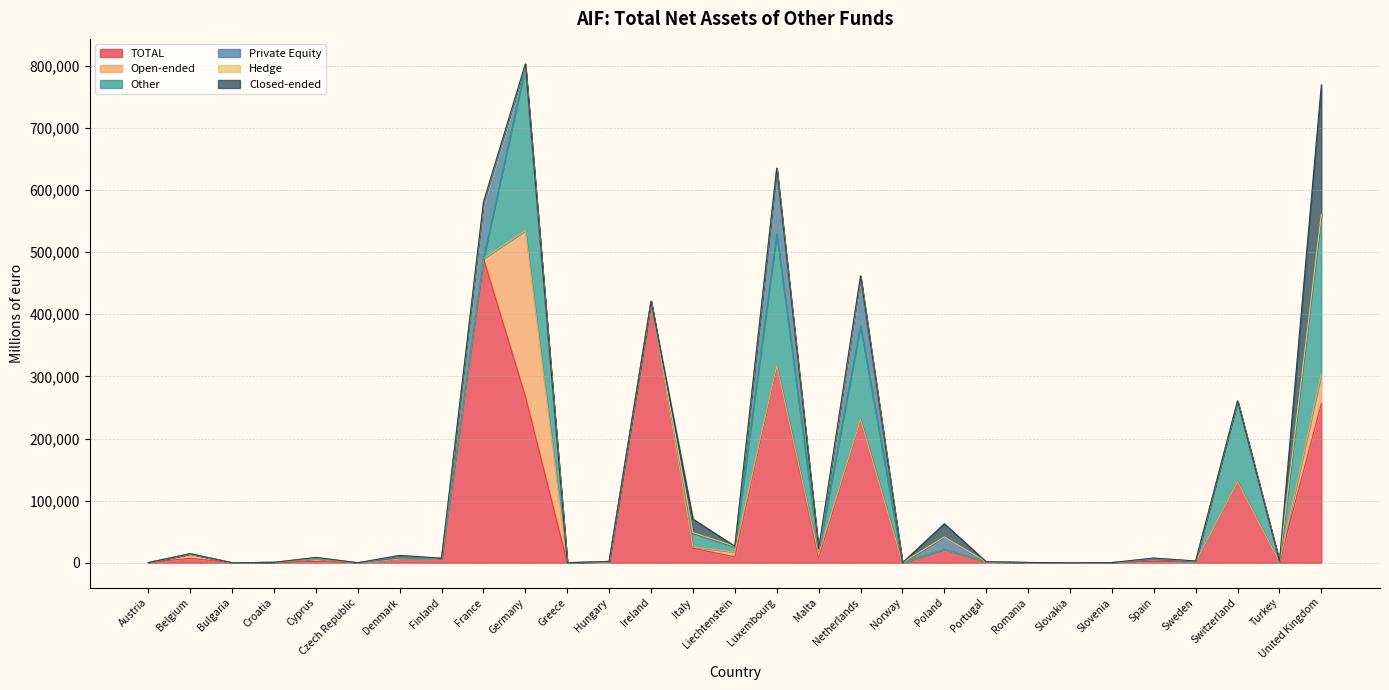

What is the total value across all series at France?

580651.0